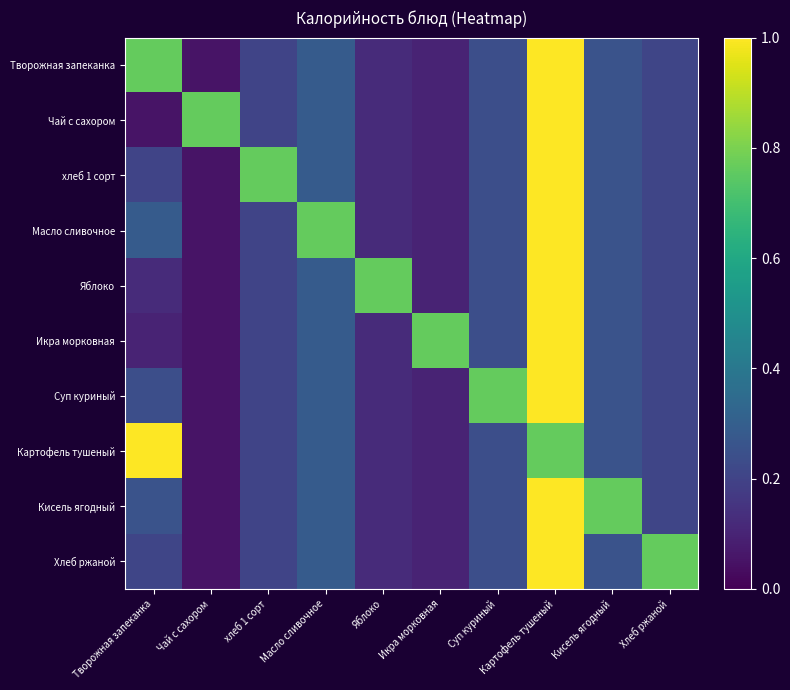

Count the number of data series in this chart.

10